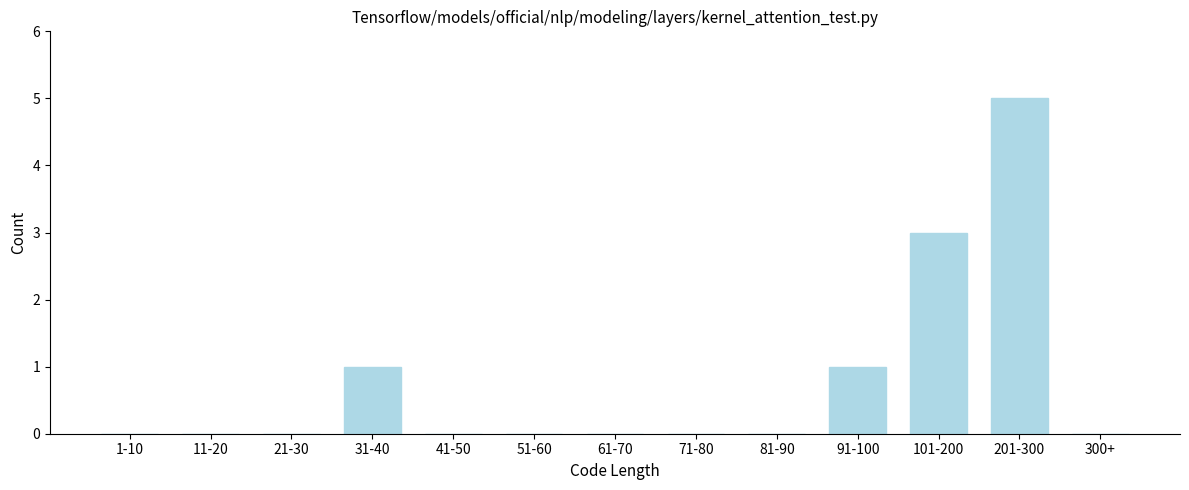

Reading right to left, list all the values displayed in this chart.

300+=0	201-300=5	101-200=3	91-100=1	81-90=0	71-80=0	61-70=0	51-60=0	41-50=0	31-40=1	21-30=0	11-20=0	1-10=0